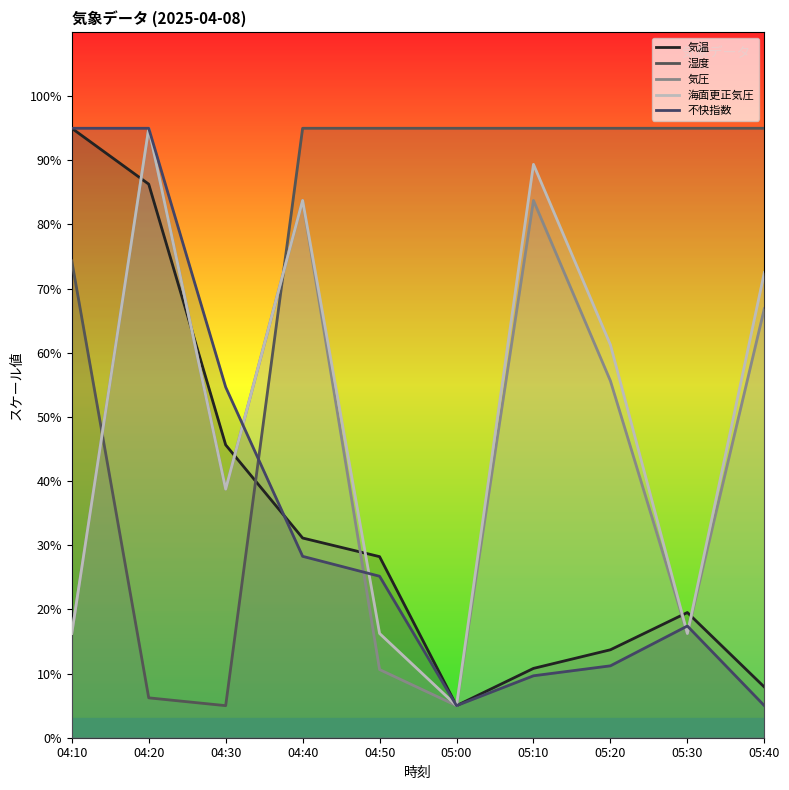

Where do 不快指数 and 海面更正気圧 first cross each other?

04:30 and 04:40